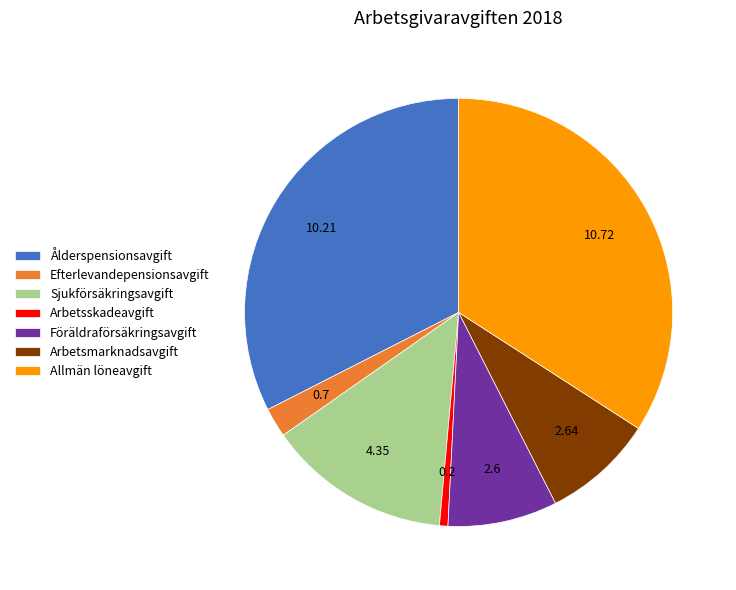

Count the number of slices in the pie.

7